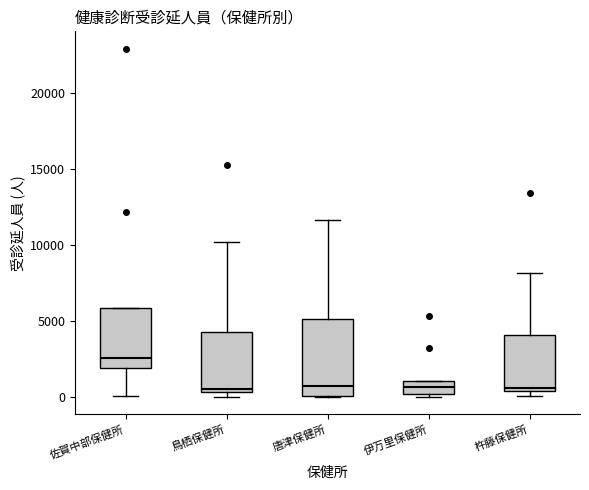

Reading left to right, transcribe this box plot: for each box, give where its median line is, the range the box spans, and where its two whiskers end, as read against the y-axis. The values are not printed on the chart, so give them approximately, as read against the axis.

佐賀中部保健所: median 2500, box 2000 to 6000, whiskers 0 to 6000
鳥栖保健所: median 500 (just above the box's lower edge), box 500 to 4500, whiskers 0 to 10000
唐津保健所: median 500, box 0 to 5000, whiskers 0 to 11500
伊万里保健所: median 500, box 0 to 1000, whiskers 0 (just below the box's lower edge) to 1000
杵藤保健所: median 500 (just above the box's lower edge), box 500 to 4000, whiskers 0 to 8000